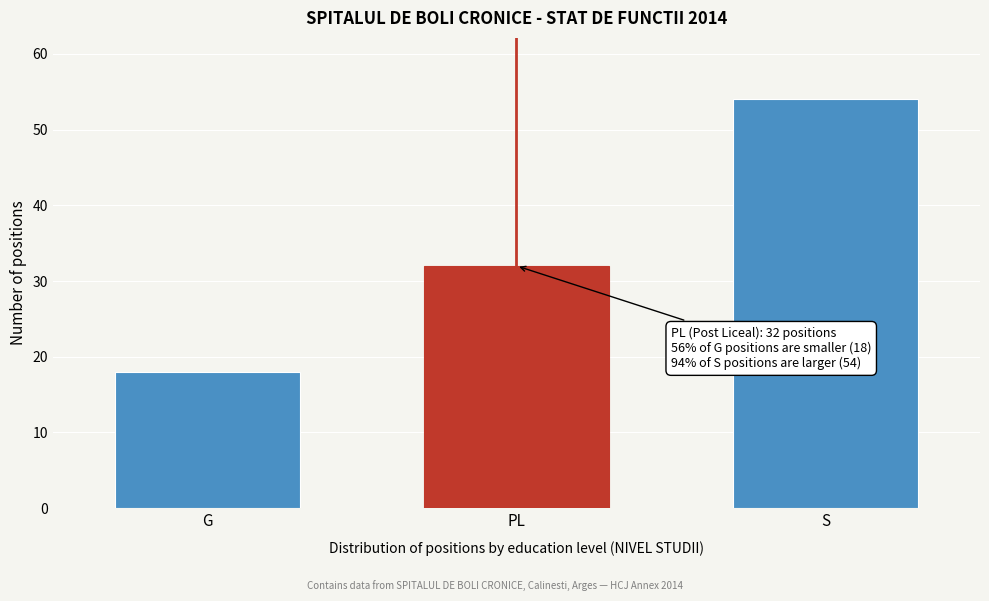

Reading right to left, list all the values displayed in this chart.

S=54	PL=32	G=18